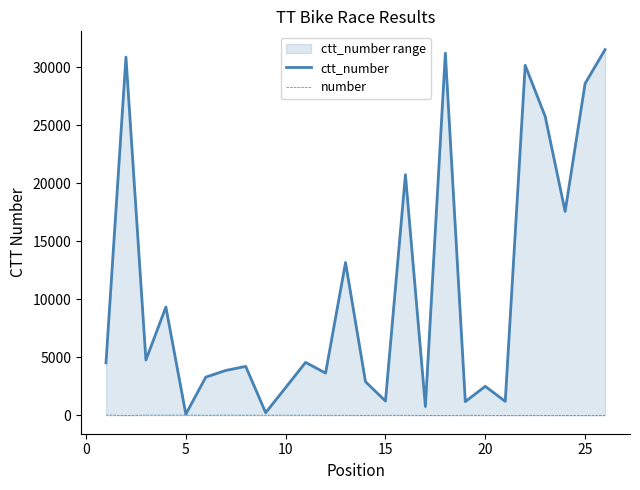

What are all the series names shown in the legend?

ctt_number, number